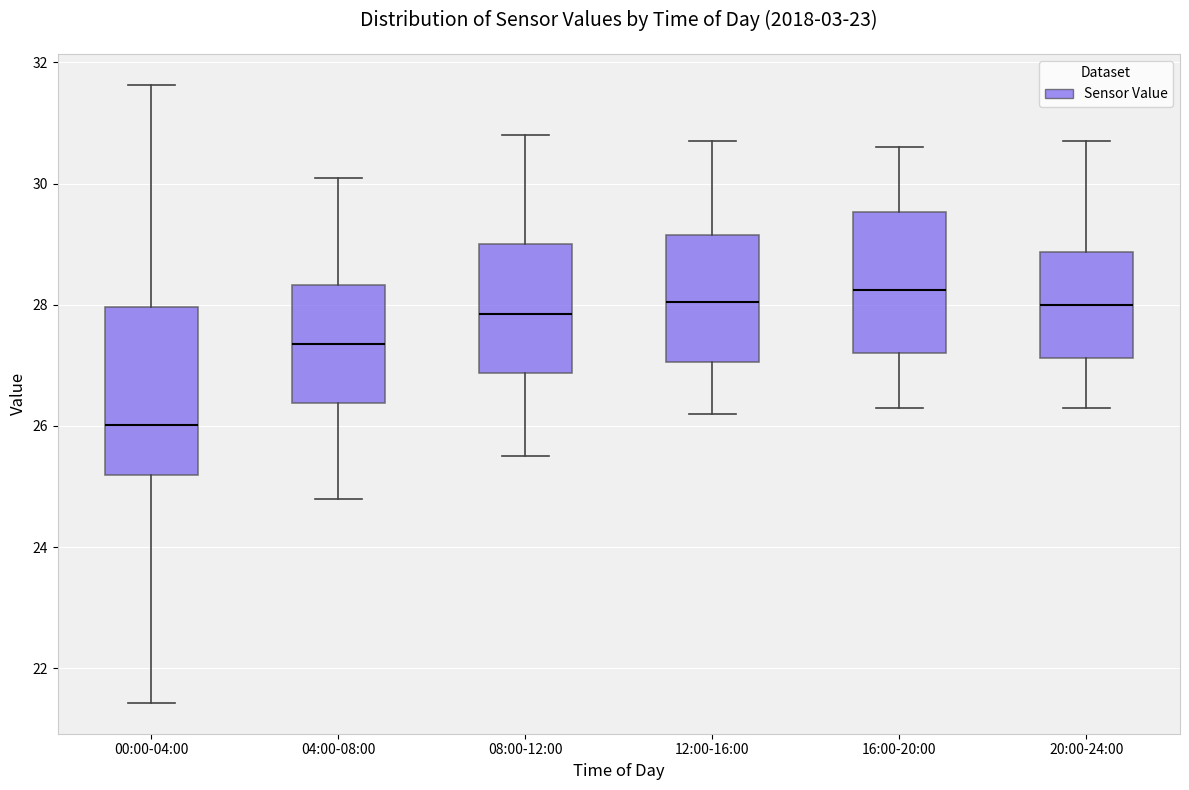

Where does the upper whisker of the box for 04:00-08:00 end on the y-axis? The values are not printed on the chart, so give them approximately, as read against the axis.

30.2